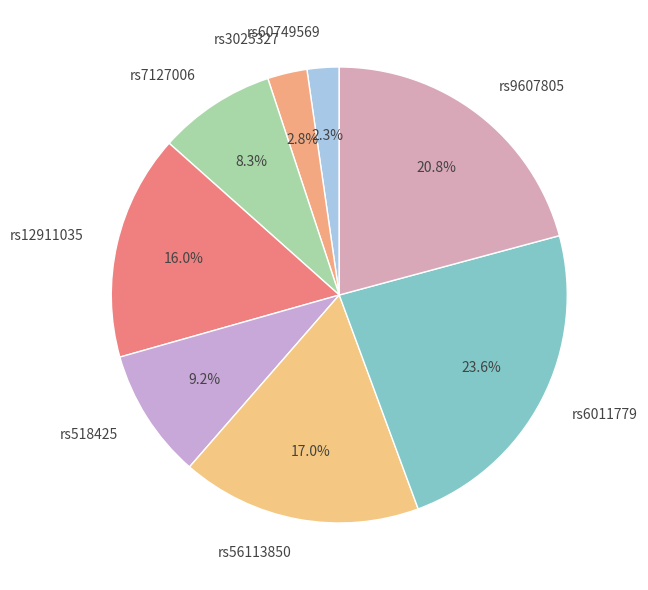

Which has a higher value, rs7127006 or rs6011779?

rs6011779